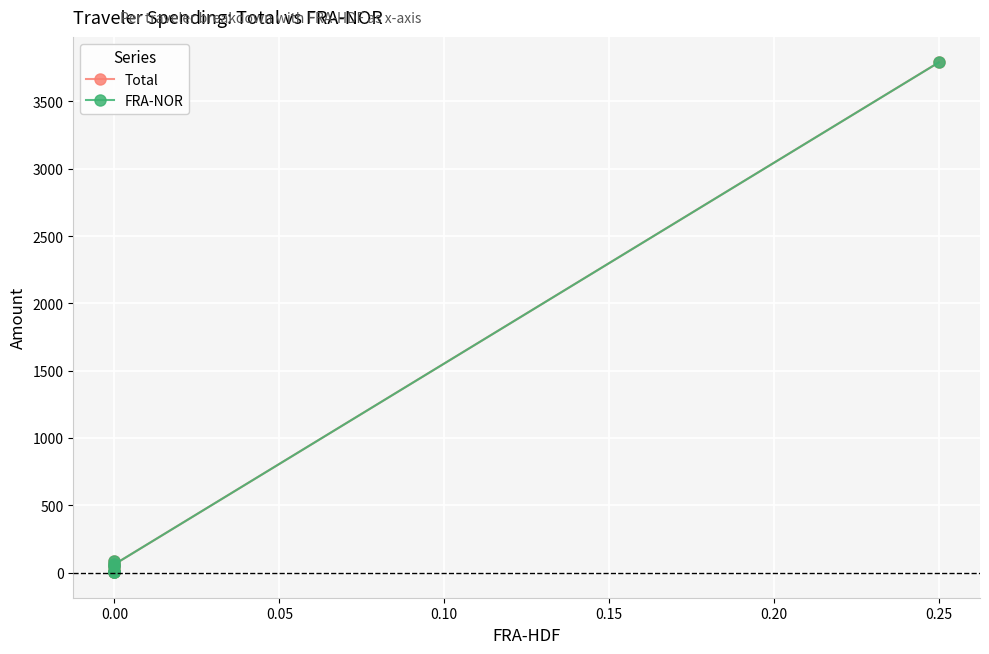

How many data points in FRA-NOR are above 43?

5